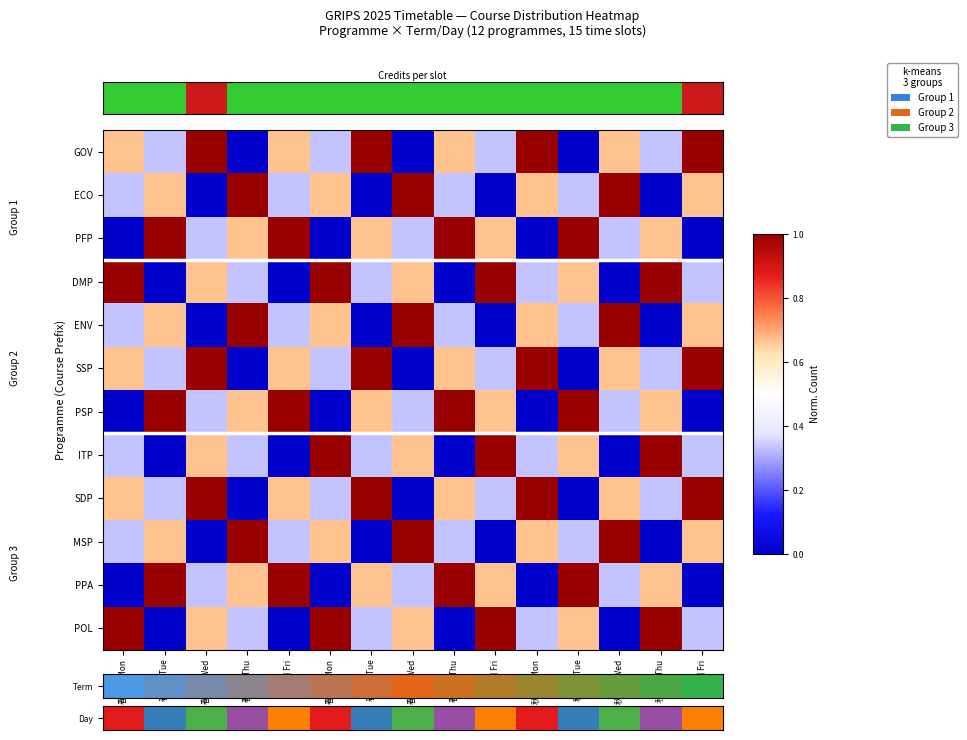

How many categories are shown in the chart?

15